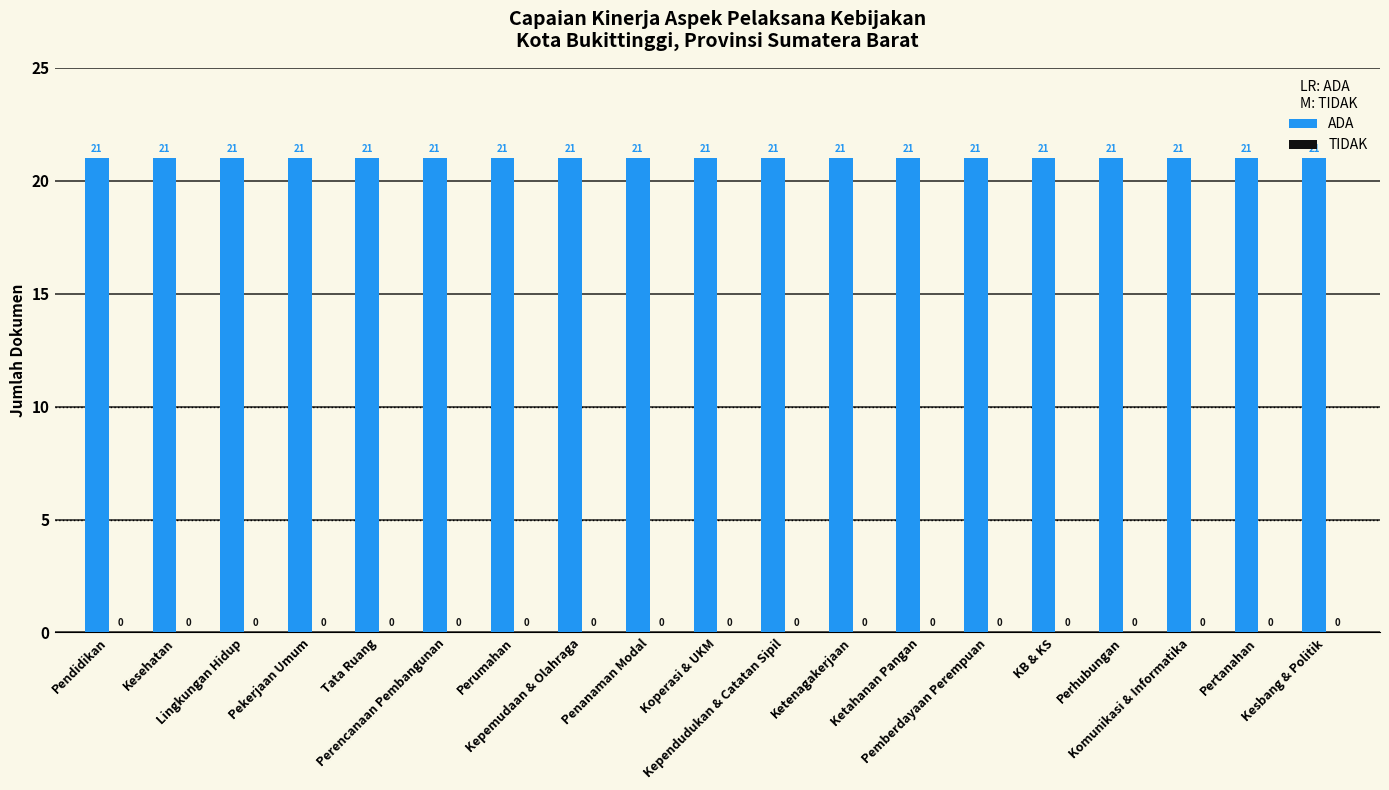

At how many categories does at least one series exceed 19?

19